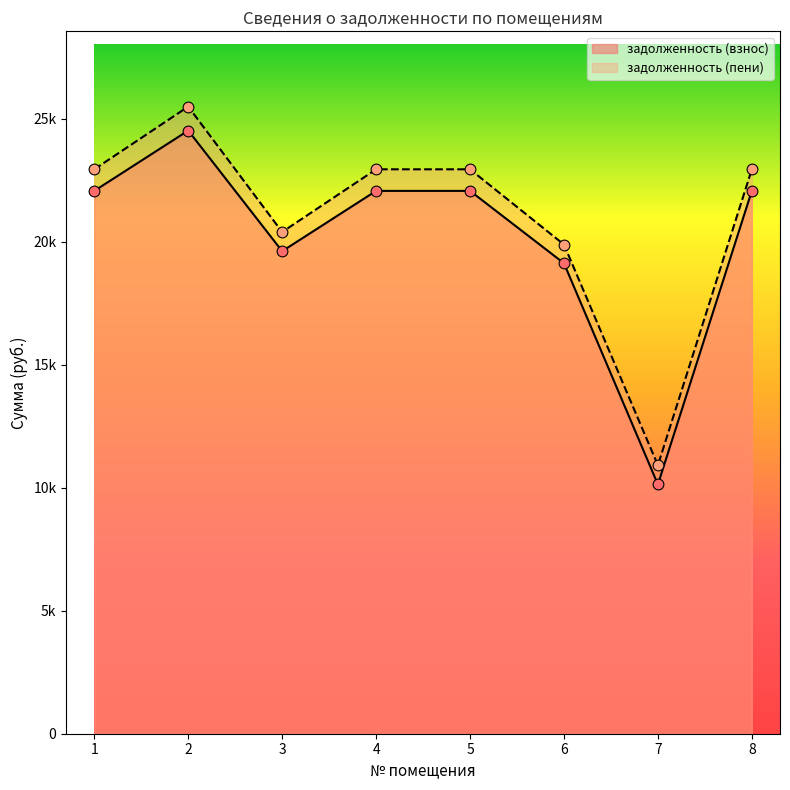

What is the total value across all series at 5?

45011.7